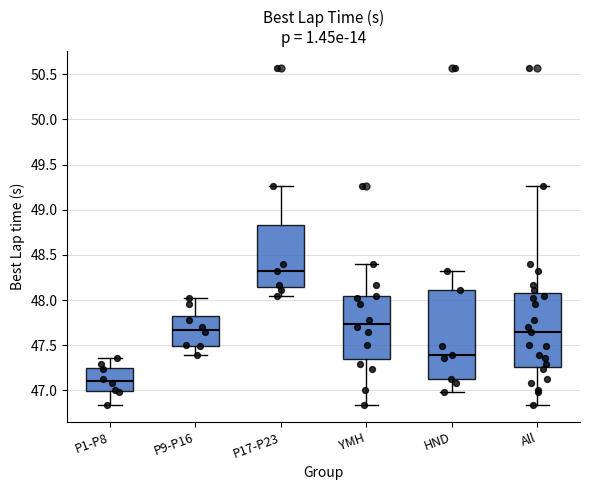

Reading left to right, read every box against the y-axis: the position of its median line, the range the box covers, and the ends of its whiskers. The values are not printed on the chart, so give them approximately, as read against the axis.

P1-P8: median 47.10, box 47.00 to 47.25, whiskers 46.85 to 47.35
P9-P16: median 47.65, box 47.50 to 47.80, whiskers 47.40 to 48.05
P17-P23: median 48.30, box 48.15 to 48.85, whiskers 48.05 to 49.25
YMH: median 47.75, box 47.35 to 48.05, whiskers 46.85 to 48.40
HND: median 47.40, box 47.10 to 48.10, whiskers 47.00 to 48.30
All: median 47.65, box 47.25 to 48.10, whiskers 46.85 to 49.25